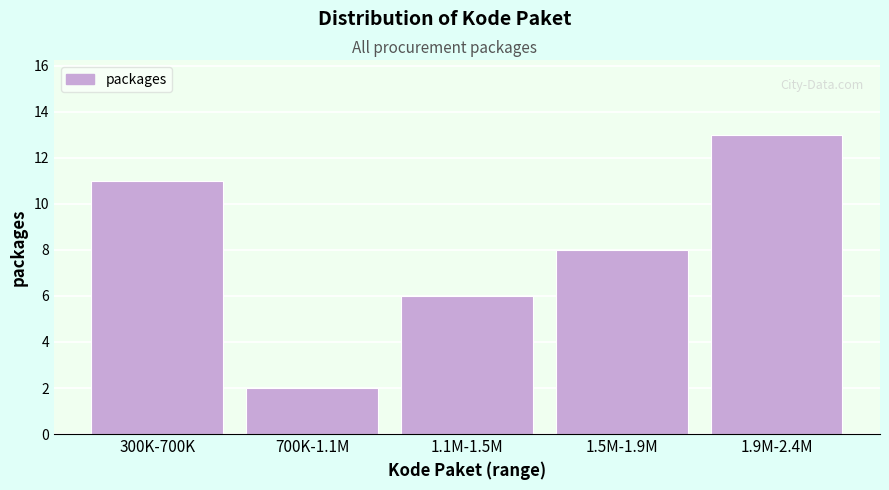

Reading left to right, list all the values displayed in this chart.

11	2	6	8	13